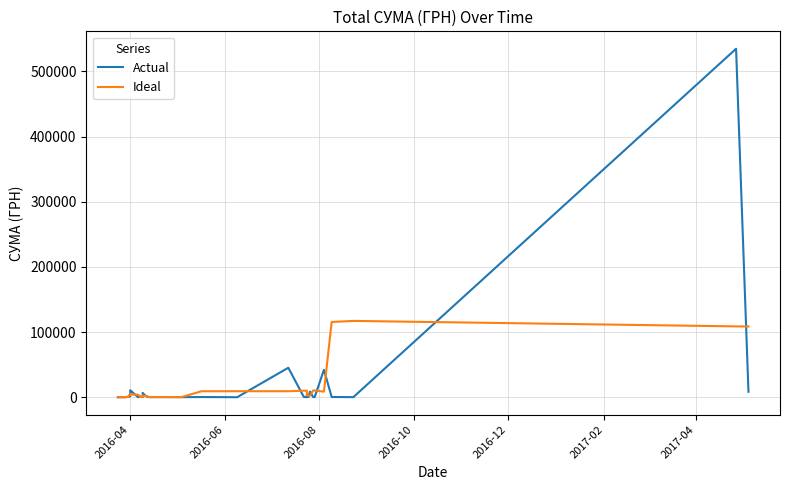

What is the difference between the maximum and second lowest values in the Ideal series?

117112.2